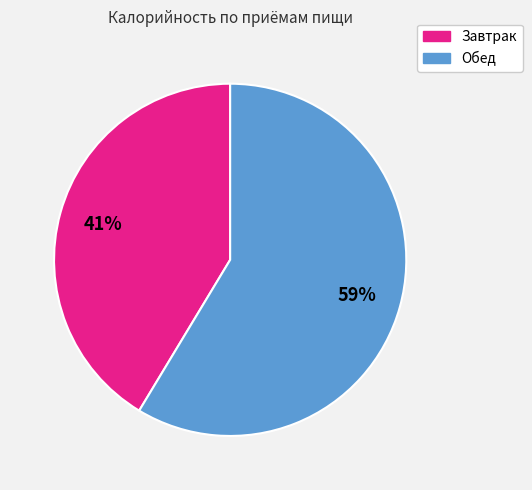

Which has a higher value, Завтрак or Обед?

Обед